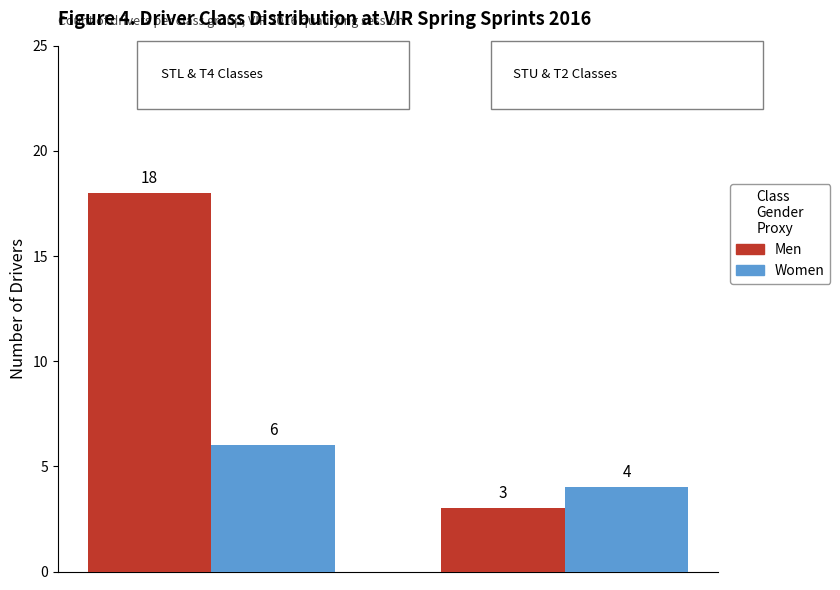

What is the sum of all Women values?

10